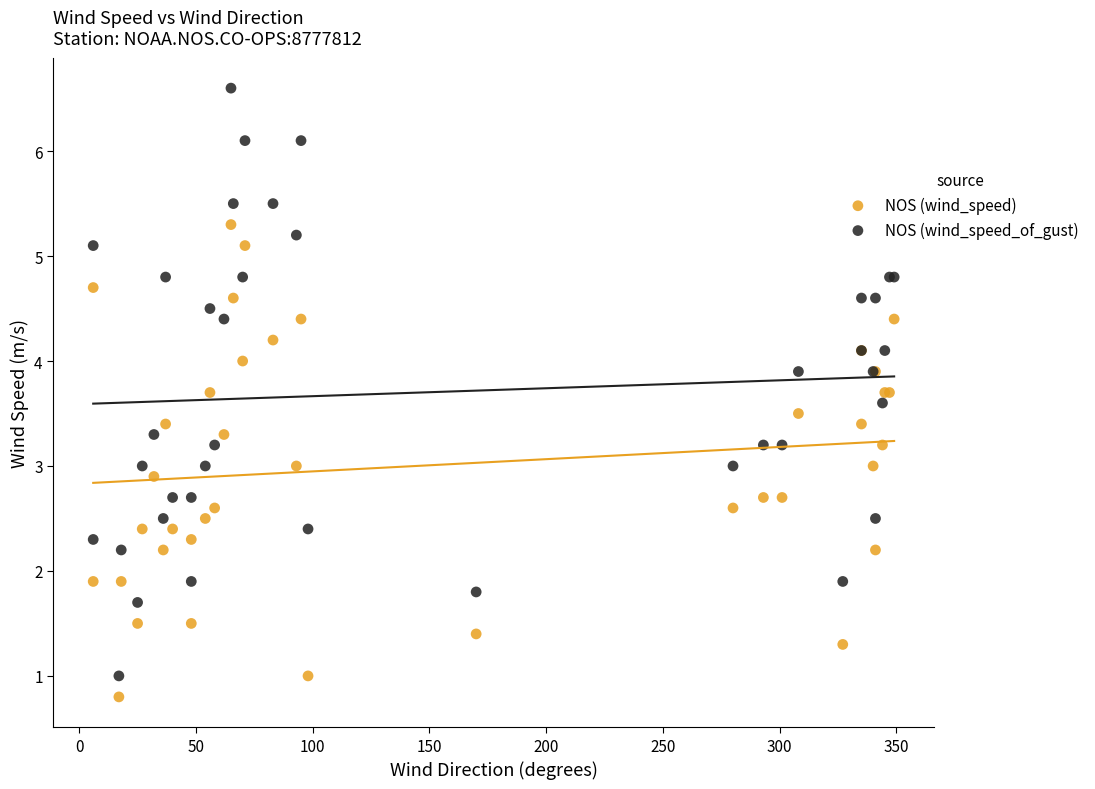

Which series contains the highest Y value?

NOS (wind_speed_of_gust)